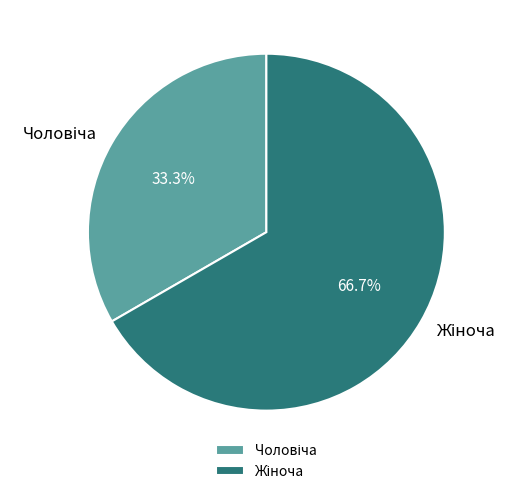

Is there any slice that represents more than half of the pie?

Yes